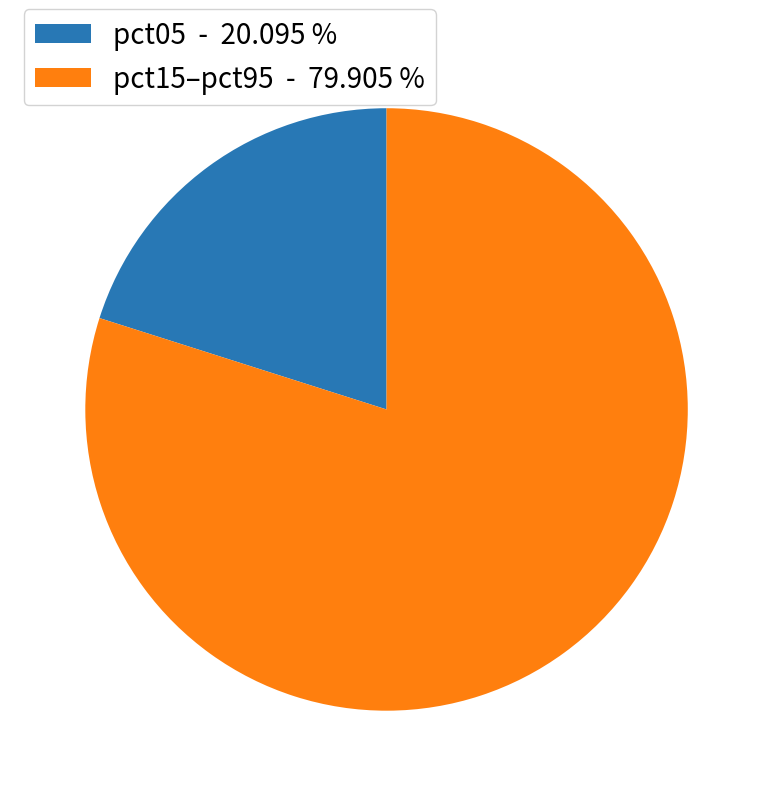

How many slices are in this pie chart?

2